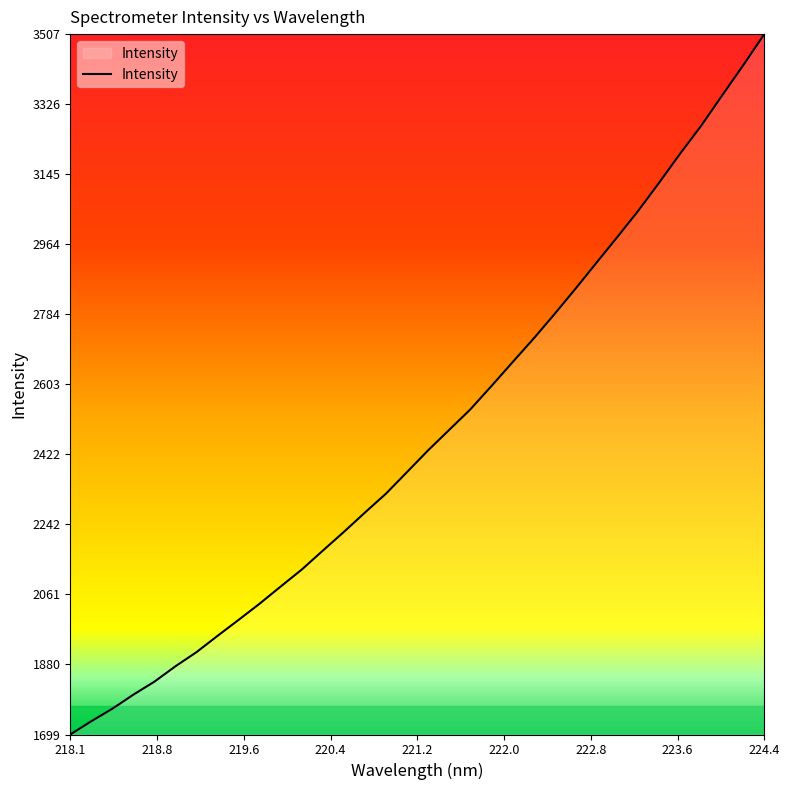

What is the greatest value displayed?

3507.1